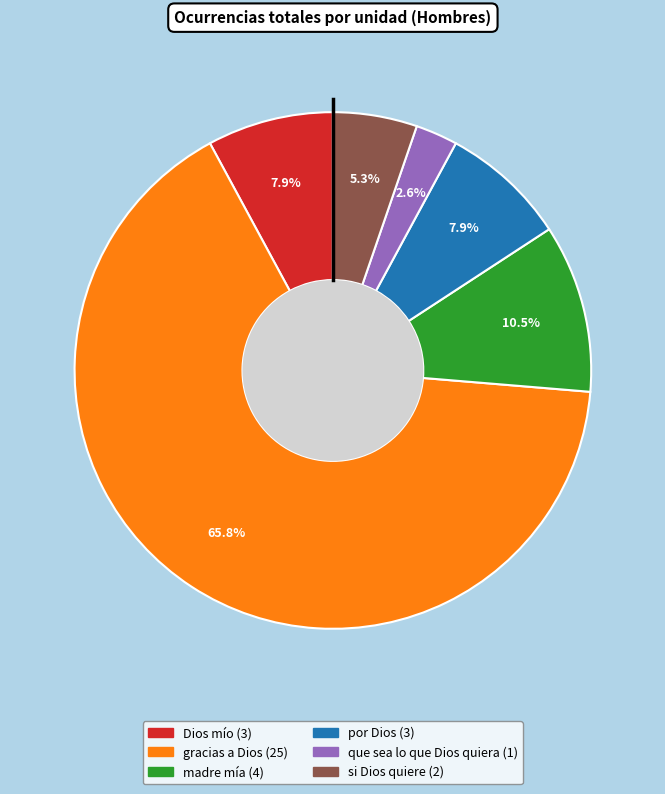

What percentage is the Dios mío slice, to the nearest percent?

8%